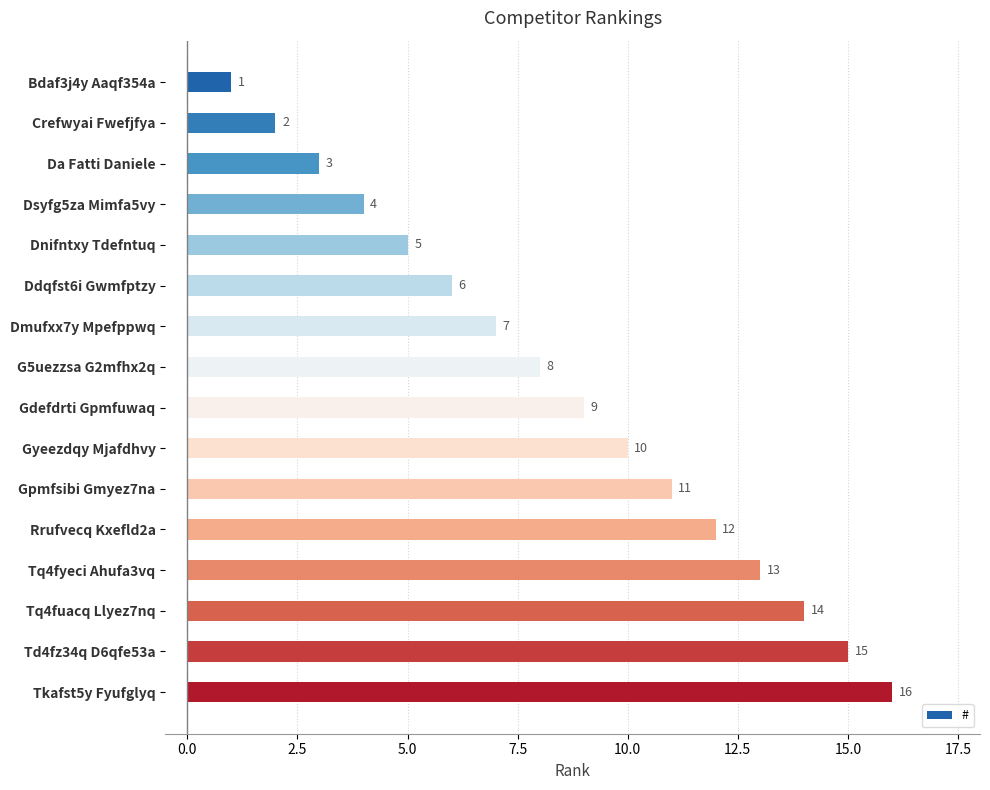

What is the ratio of the value at Rrufvecq Kxefld2a to the value at Td4fz34q D6qfe53a?

0.8